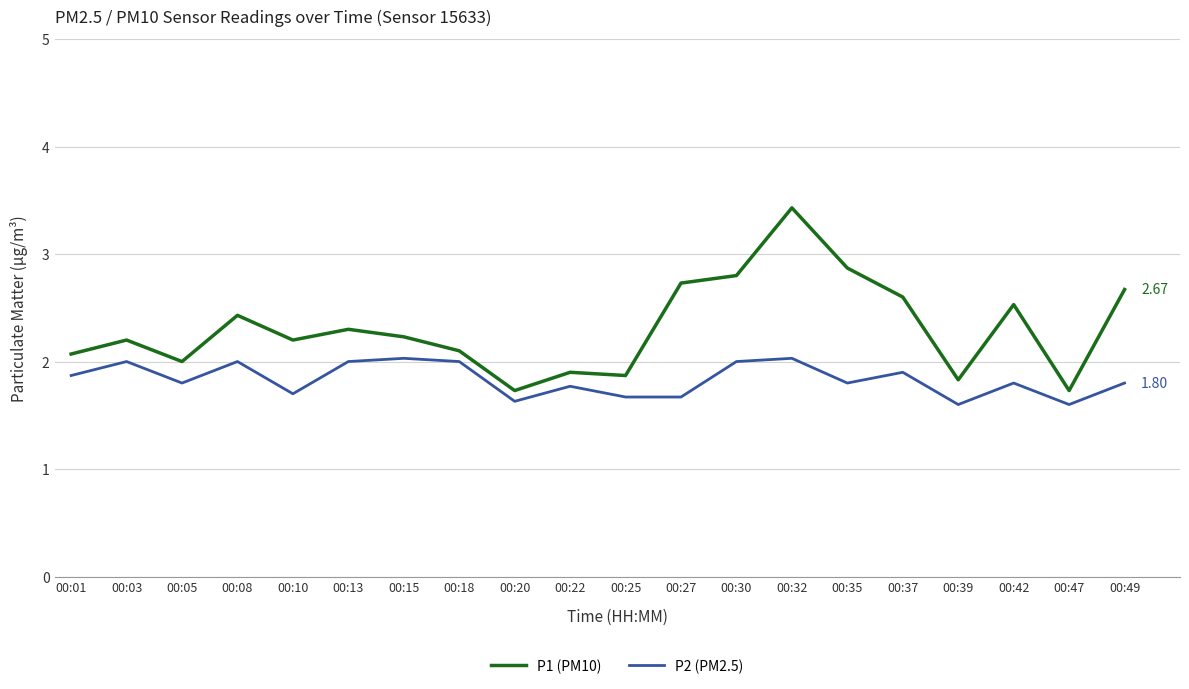

Reading left to right, transcribe all the data shown in this chart.

P1 (PM10): 2.1	2.2	2.0	2.4	2.2	2.3	2.2	2.1	1.7	1.9	1.9	2.7	2.8	3.4	2.9	2.6	1.8	2.5	1.7	2.7
P2 (PM2.5): 1.9	2.0	1.8	2.0	1.7	2.0	2.0	2.0	1.6	1.8	1.7	1.7	2.0	2.0	1.8	1.9	1.6	1.8	1.6	1.8